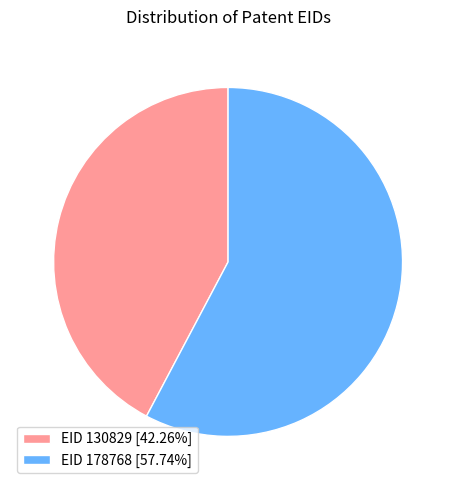

Is the sum of EID 178768 [57.74%] and EID 130829 [42.26%] greater than half?

Yes